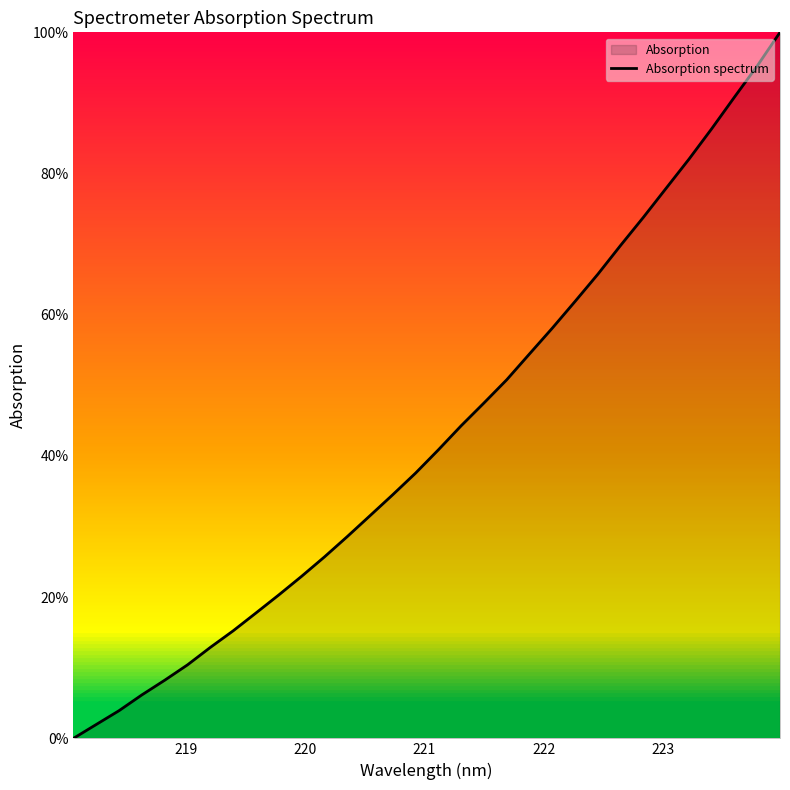

True or false: there are more than 0 points higher than both neighbors.

False